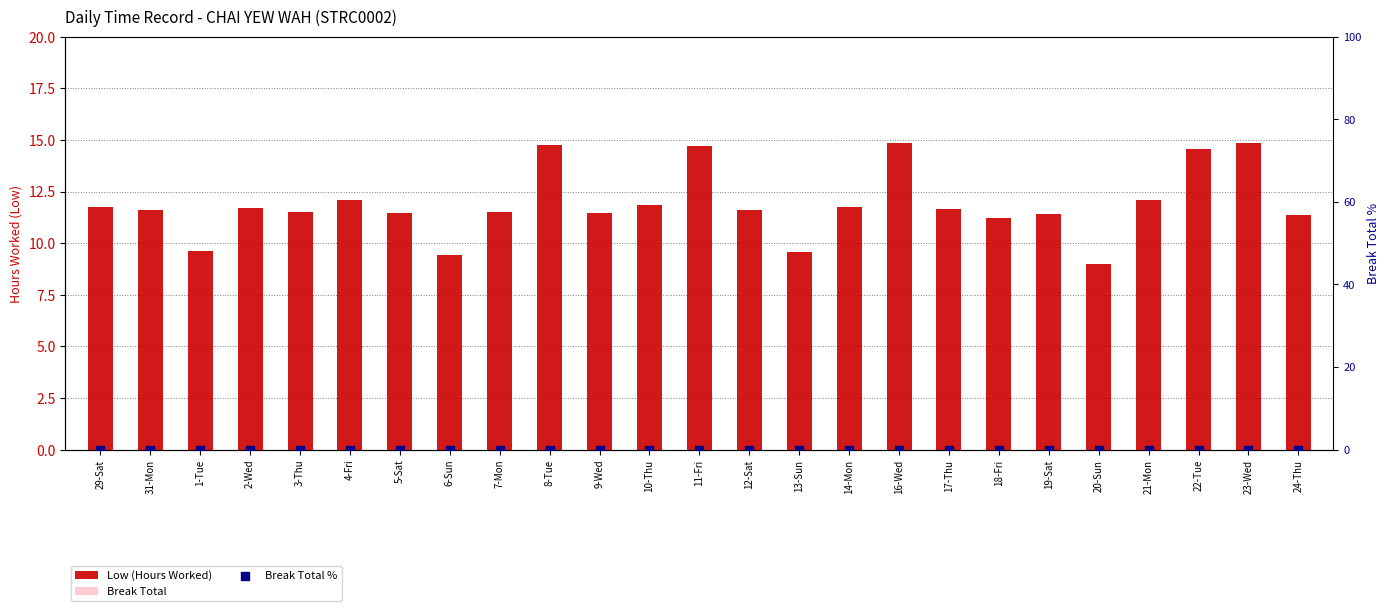

At how many categories does at least one series exceed 4?

25